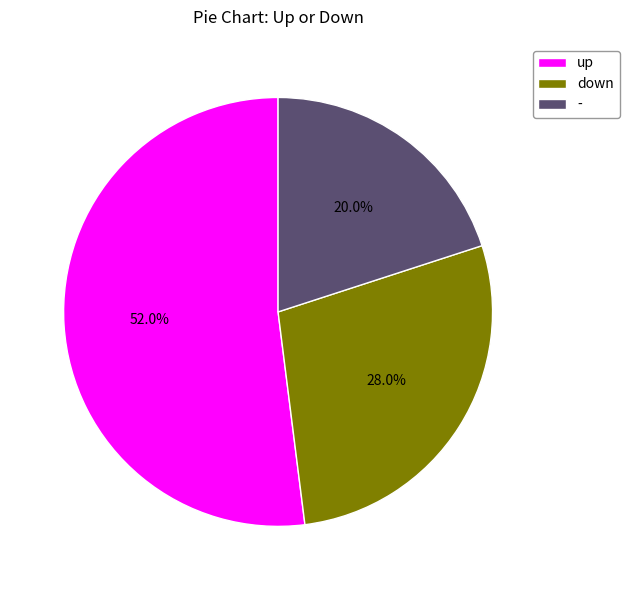

Is it true that up is 52% of the pie?

True